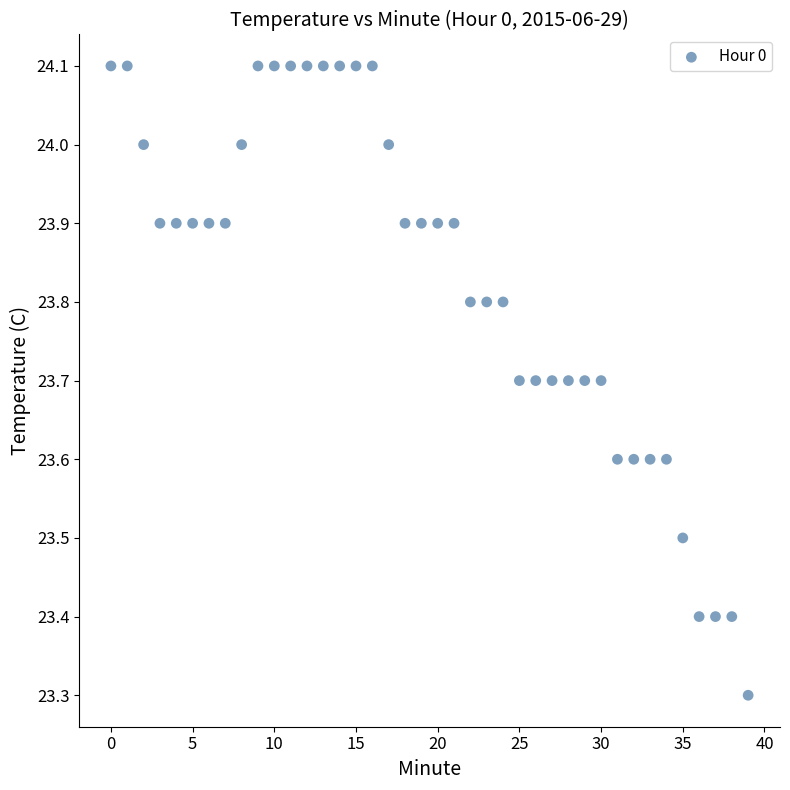

What is the range of Y values (max minus min)?

0.8